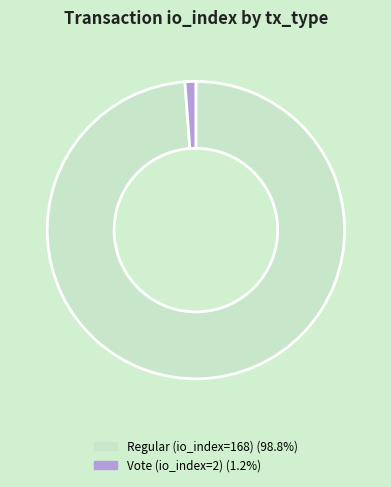

Does Vote (io_index=2) account for over 50% of the chart?

No